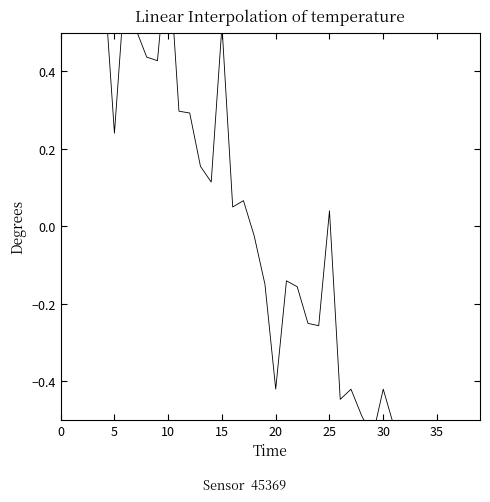

The value at 0 is 0.8. True or false?

True